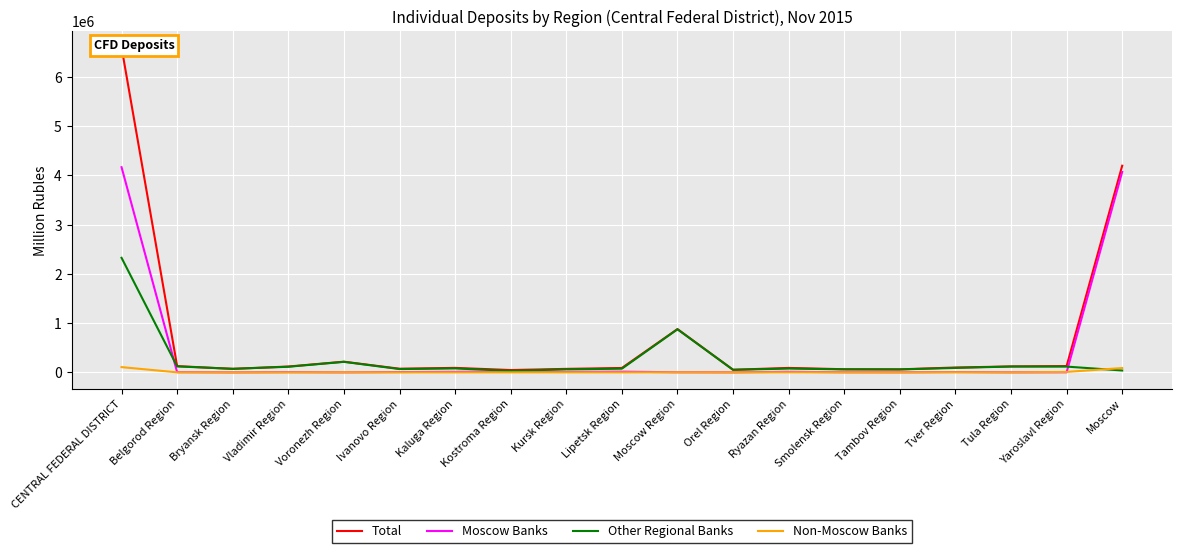

What is the approximate value of Total at Ivanovo Region, to the nearest 10?

74260